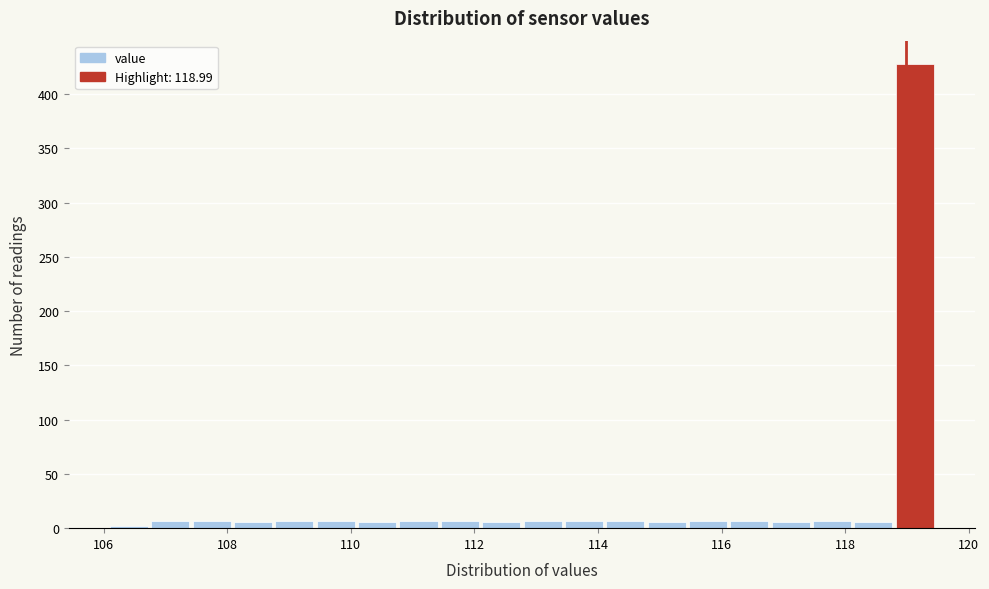

Around what value on the x-axis is the tallest bar? Give the approximate position of its centre, as read against the axis.

119.2